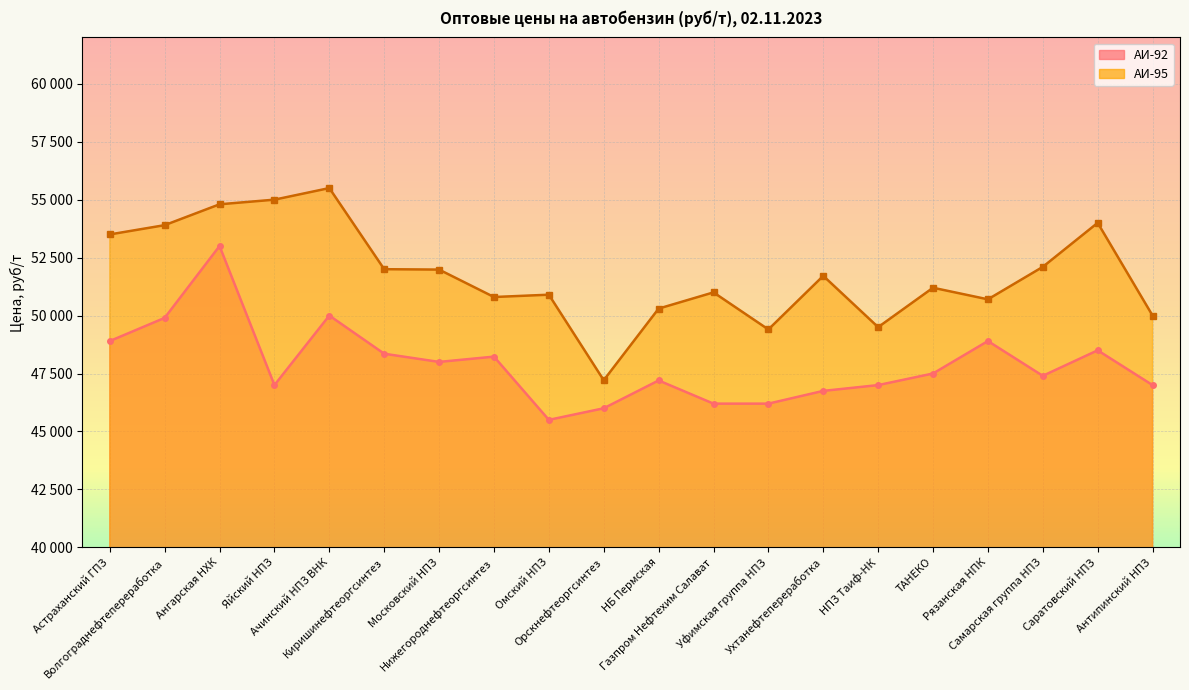

True or false: АИ-95 and АИ-92 cross at least once.

False